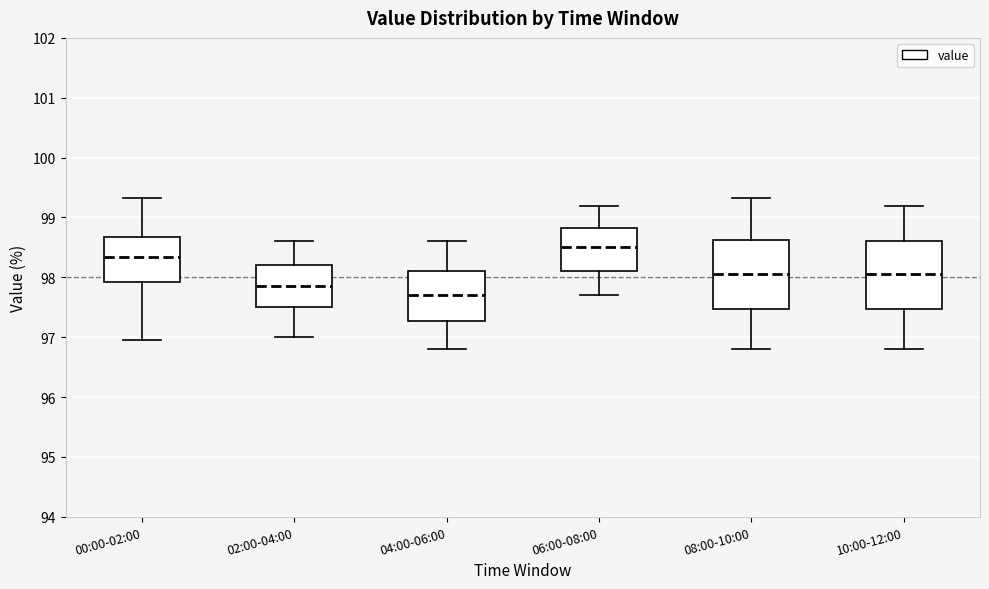

Which box has the lowest median line?

04:00-06:00